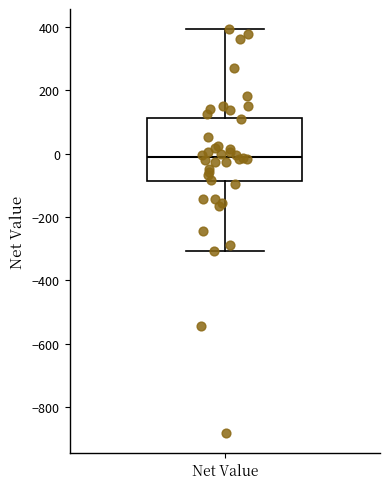

Where does the median line of the box for Net Value sit on the y-axis? The values are not printed on the chart, so give them approximately, as read against the axis.

0